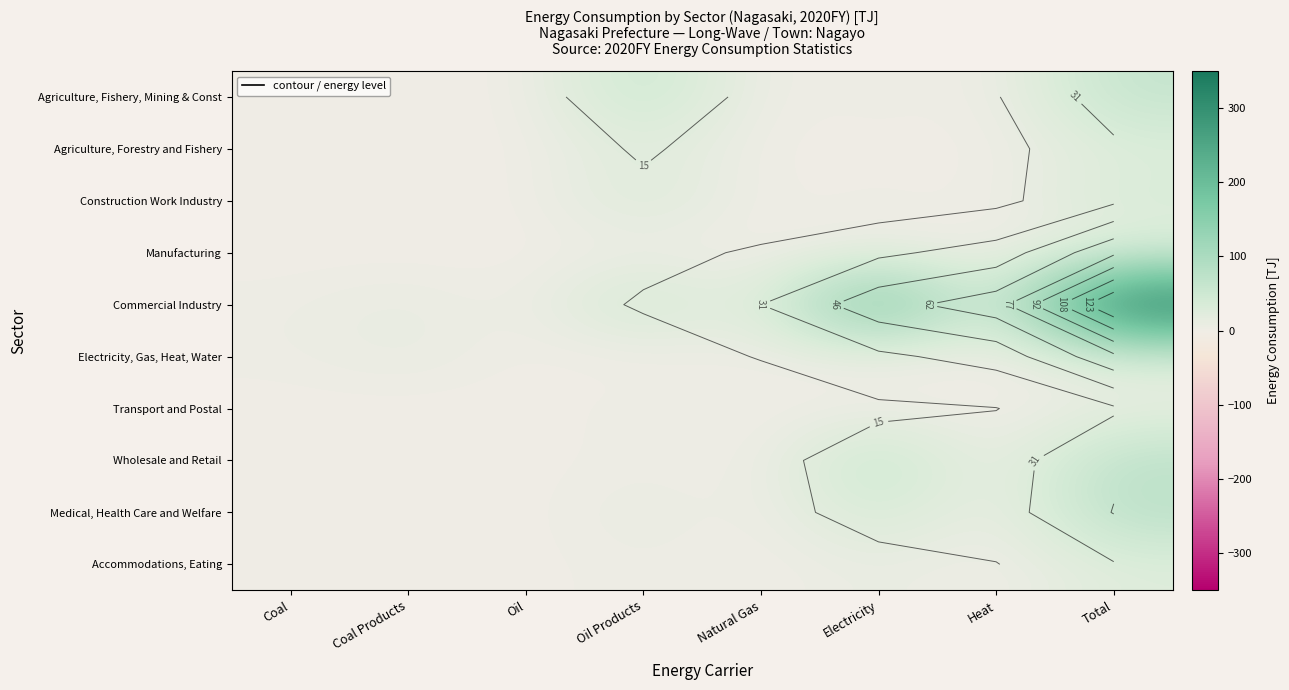

At which label does Wholesale and Retail reach its minimum?

Coal